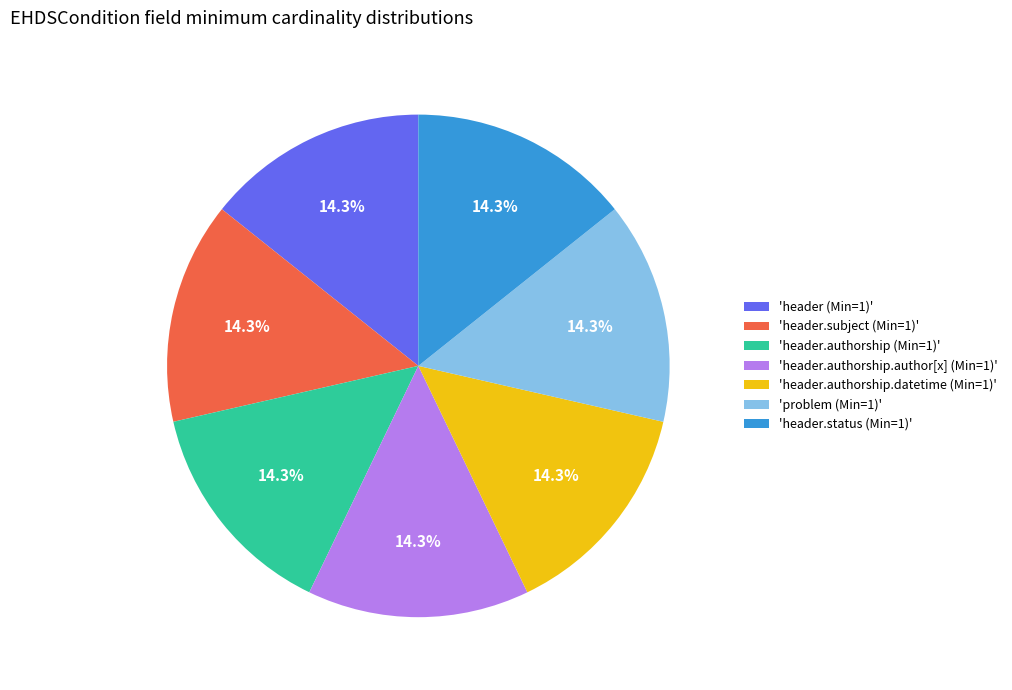

Count the number of slices in the pie.

7